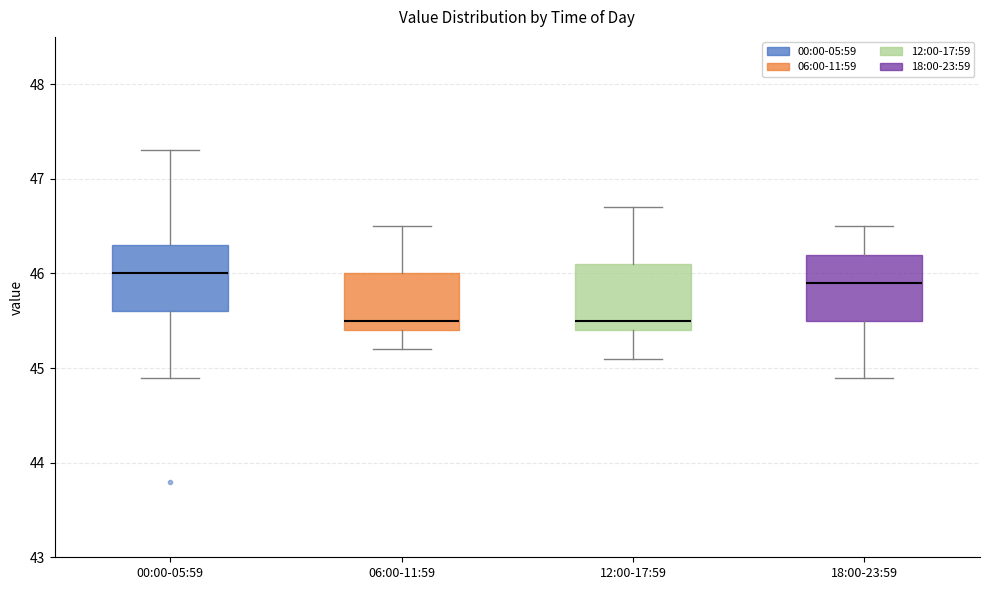

Reading left to right, transcribe this box plot: for each box, give where its median line is, the range the box spans, and where its two whiskers end, as read against the y-axis. The values are not printed on the chart, so give them approximately, as read against the axis.

00:00-05:59: median 46.0, box 45.6 to 46.3, whiskers 44.9 to 47.3
06:00-11:59: median 45.5, box 45.4 to 46.0, whiskers 45.2 to 46.5
12:00-17:59: median 45.5, box 45.4 to 46.1, whiskers 45.1 to 46.7
18:00-23:59: median 45.9, box 45.5 to 46.2, whiskers 44.9 to 46.5